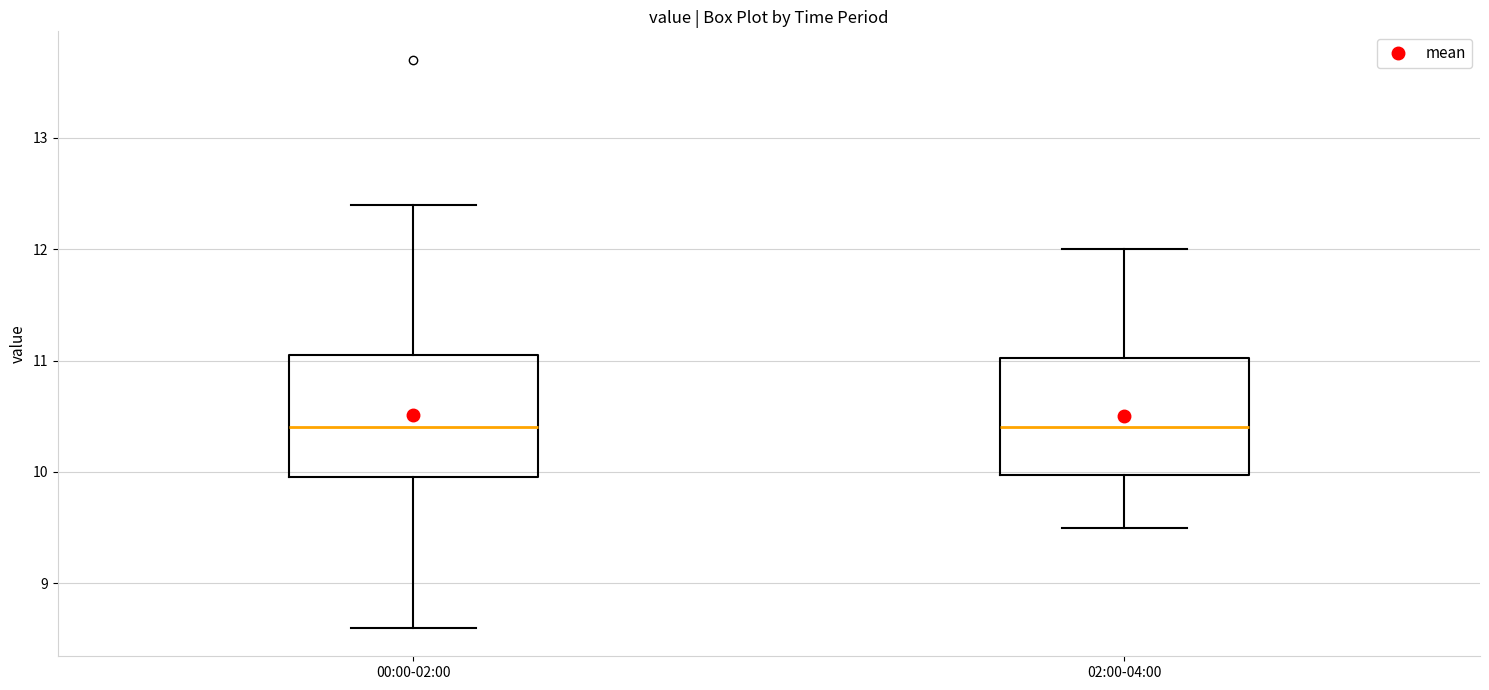

Reading left to right, transcribe this box plot: for each box, give where its median line is, the range the box spans, and where its two whiskers end, as read against the y-axis. The values are not printed on the chart, so give them approximately, as read against the axis.

00:00-02:00: median 10.4, box 10.0 to 11.1, whiskers 8.6 to 12.4
02:00-04:00: median 10.4, box 10.0 to 11.0, whiskers 9.5 to 12.0